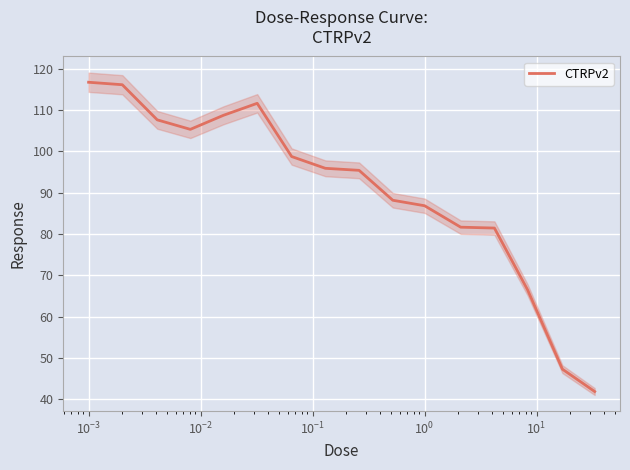

What is the average value?

90.6